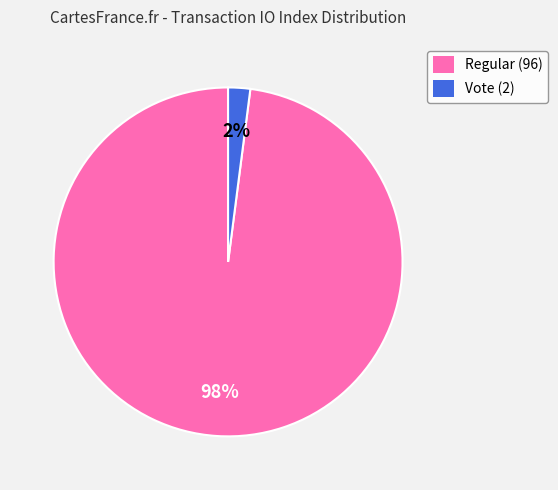

Do Regular (96) and Vote (2) together represent more than half of the pie?

Yes